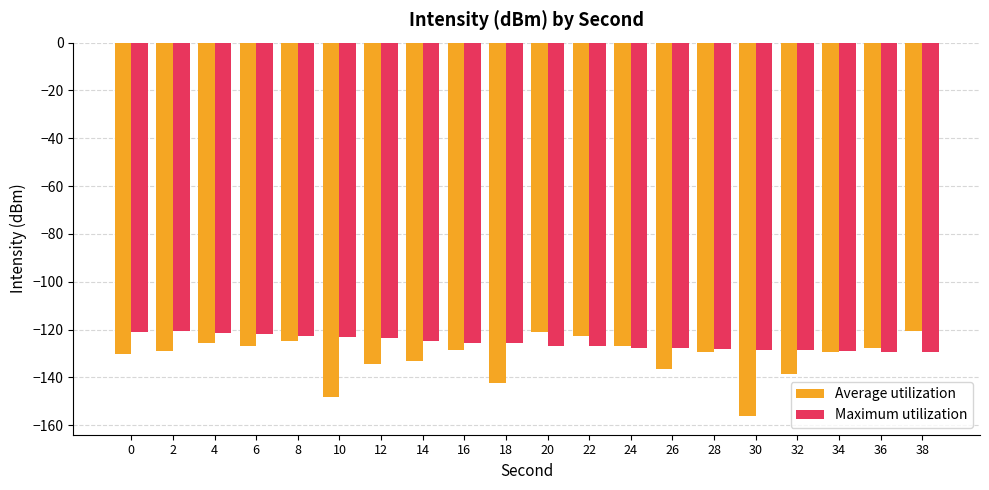

Rank the series by their average value, from lowest to highest.

Average utilization, Maximum utilization